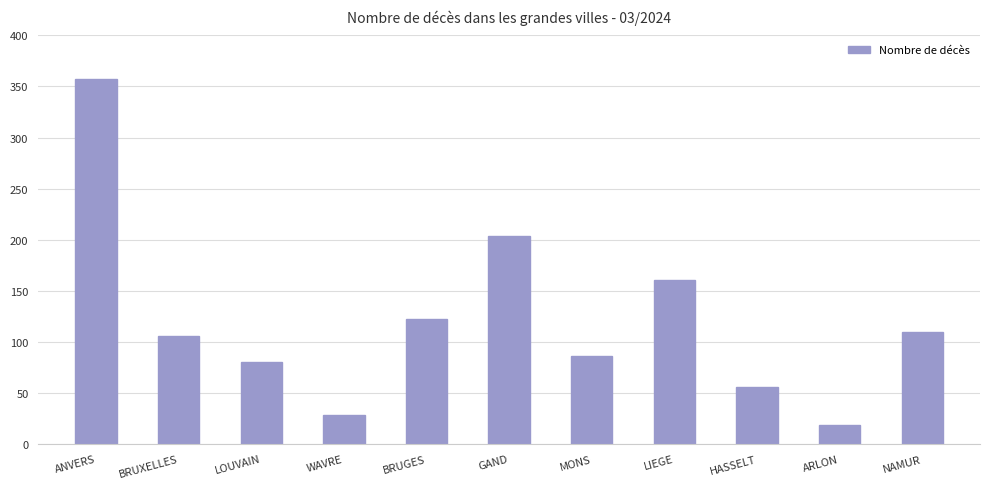

What is the sum of all values?

1329